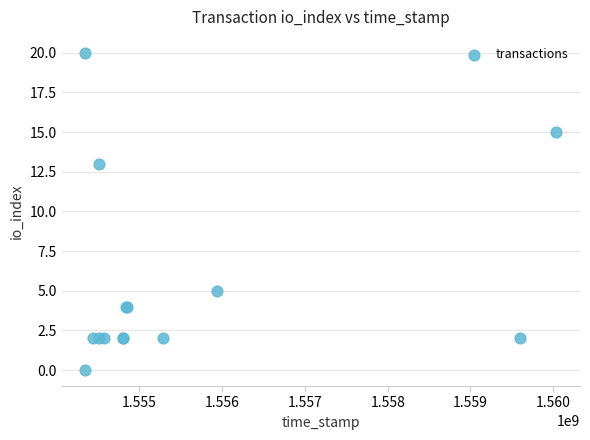

What Y value in the scatter plot is closest to 10?

13